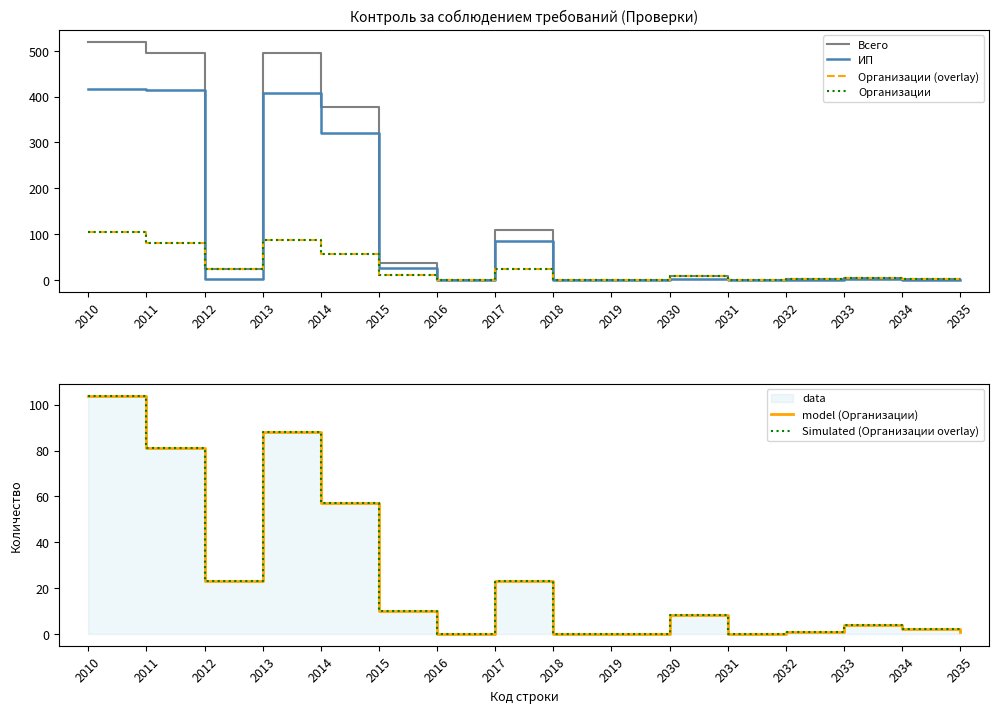

Which series has the largest range (max minus min)?

Всего